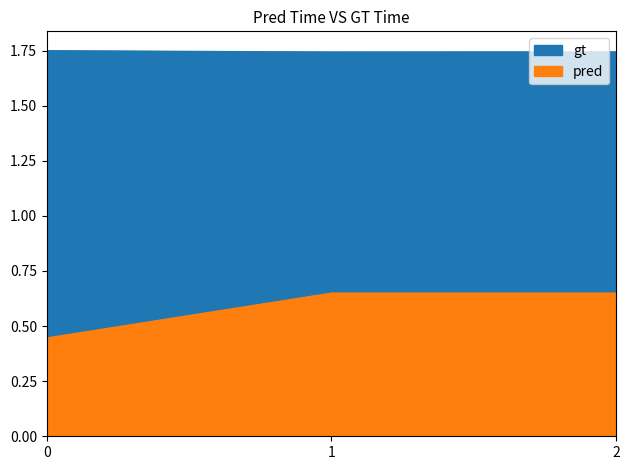

At how many categories does at least one series exceed 1?

3